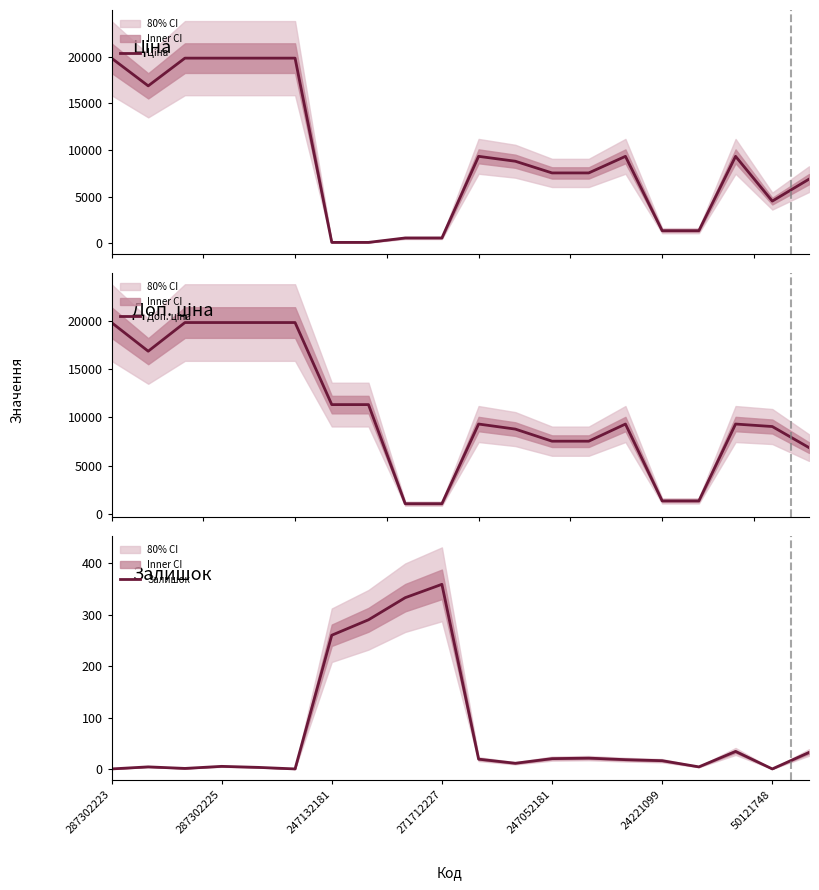

Where is Залишок nearest to the value 179?

247132181